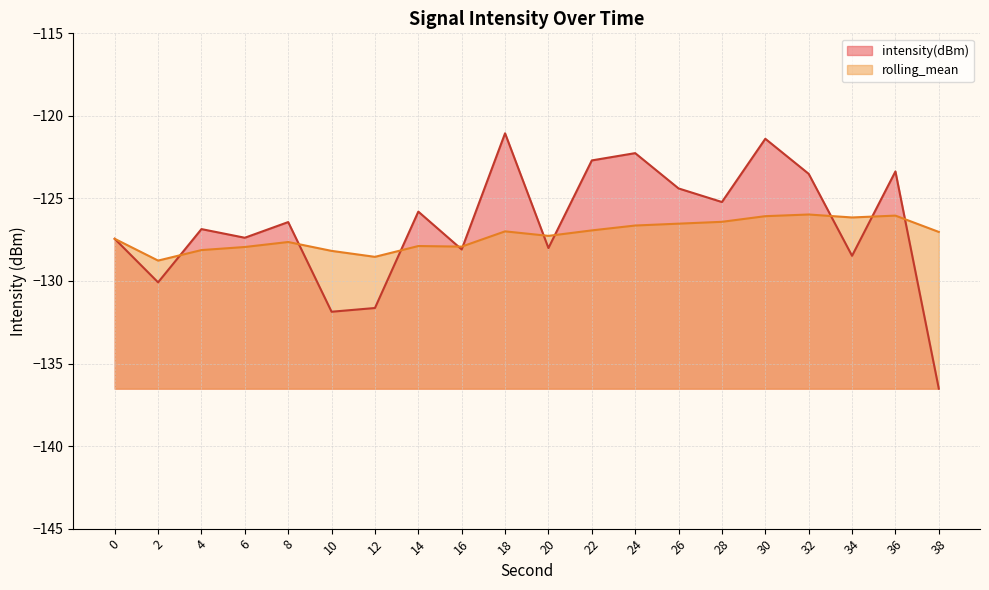

Which series has the largest range (max minus min)?

intensity(dBm)